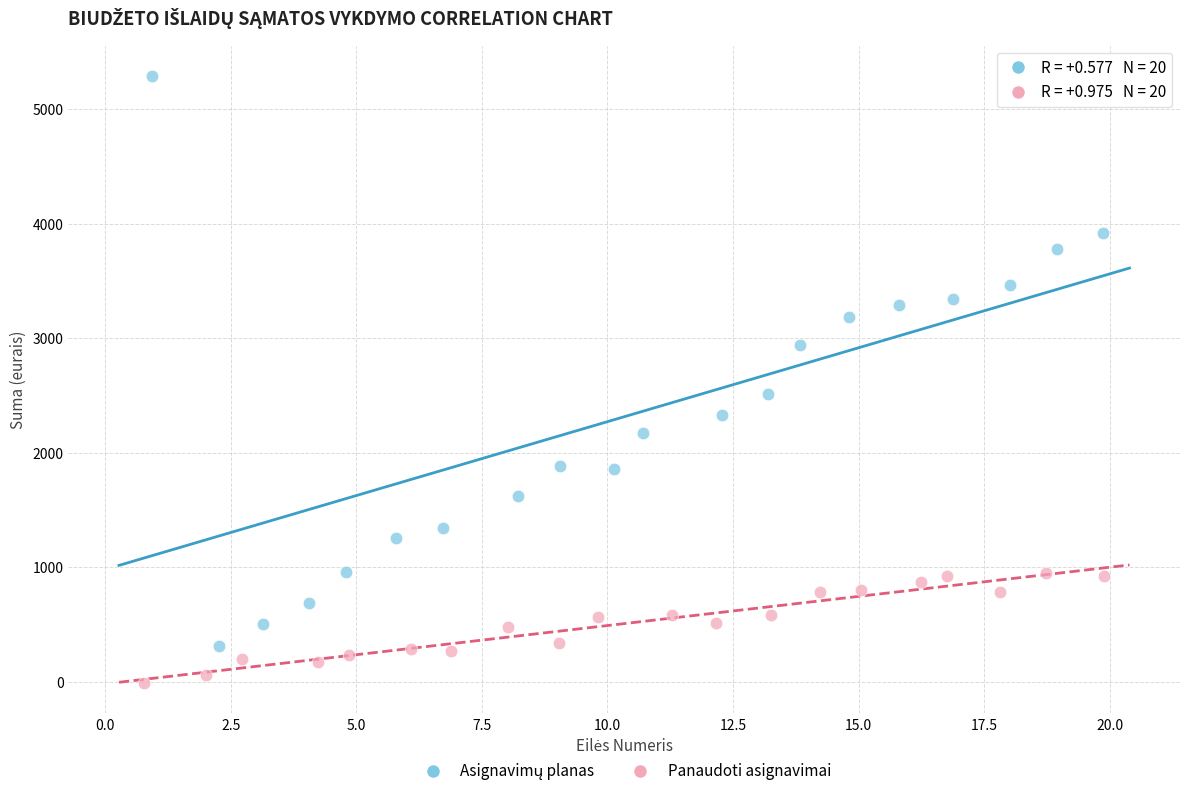

Which series reaches the minimum Y coordinate?

Panaudoti asignavimai